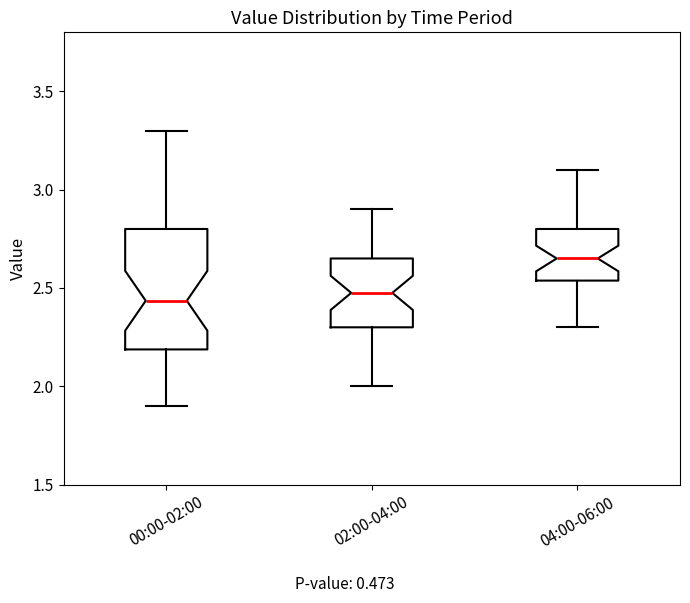

Where does the median line of the box for 00:00-02:00 sit on the y-axis? The values are not printed on the chart, so give them approximately, as read against the axis.

2.45